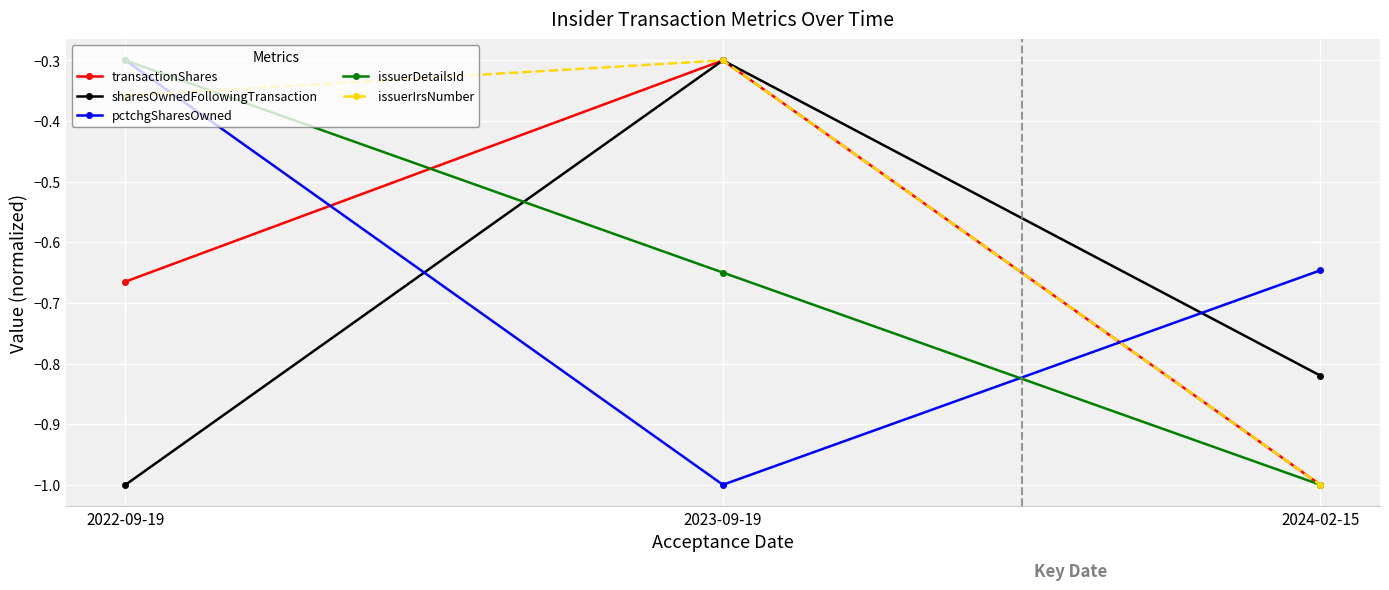

What is the label of the 3rd point from the right?

2022-09-19